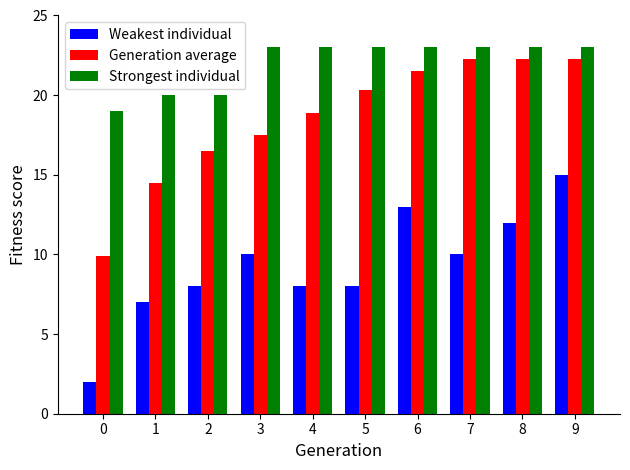

What is the sum of all Strongest individual values?

220.0